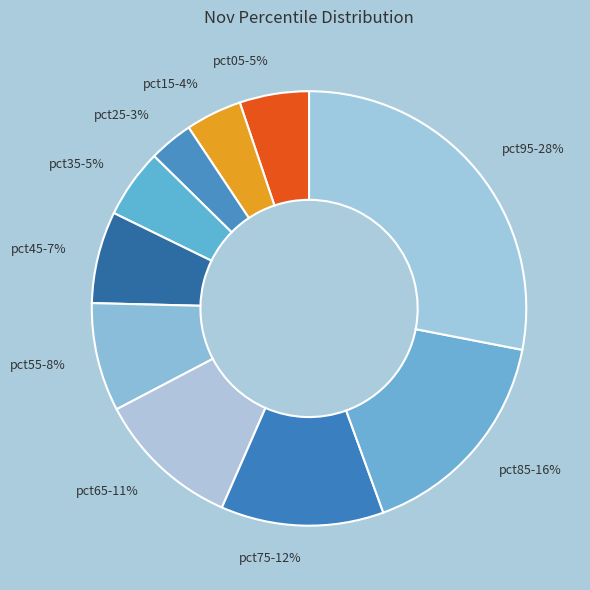

What percentage is the pct15 slice, to the nearest percent?

4%